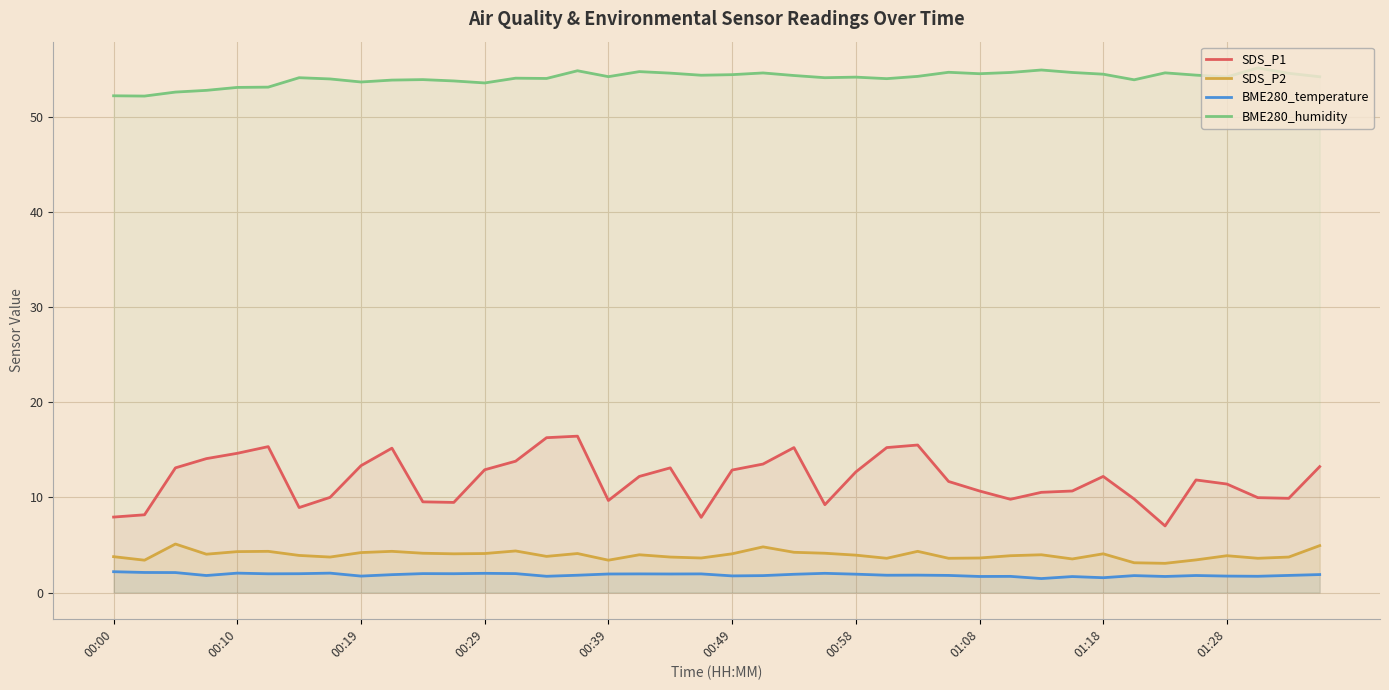

True or false: BME280_humidity and BME280_temperature cross at least once.

False